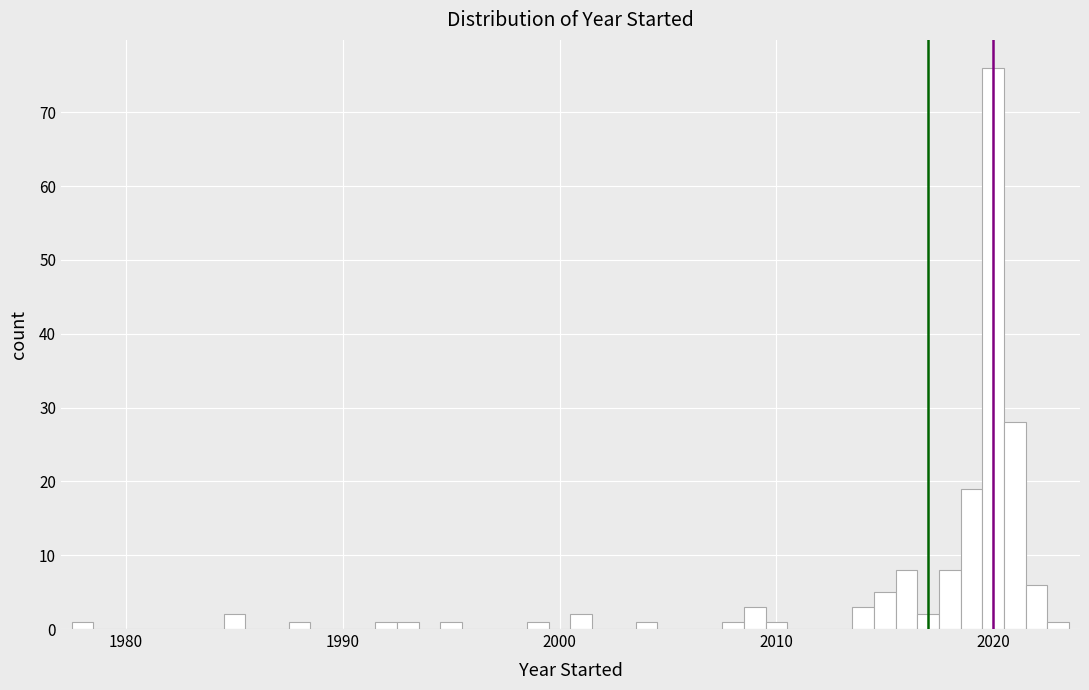

Read against the x-axis, roughly where is the centre of the tallest bar?

2020